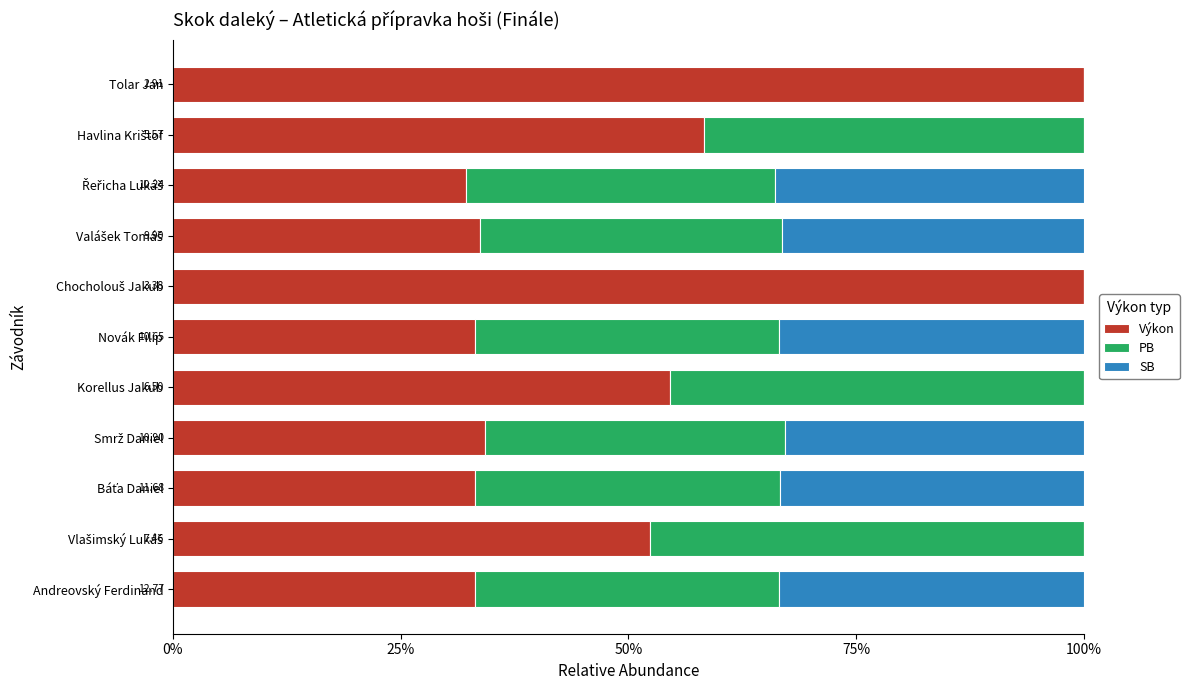

What is the label of the 4th bar from the right?

Valášek Tomáš